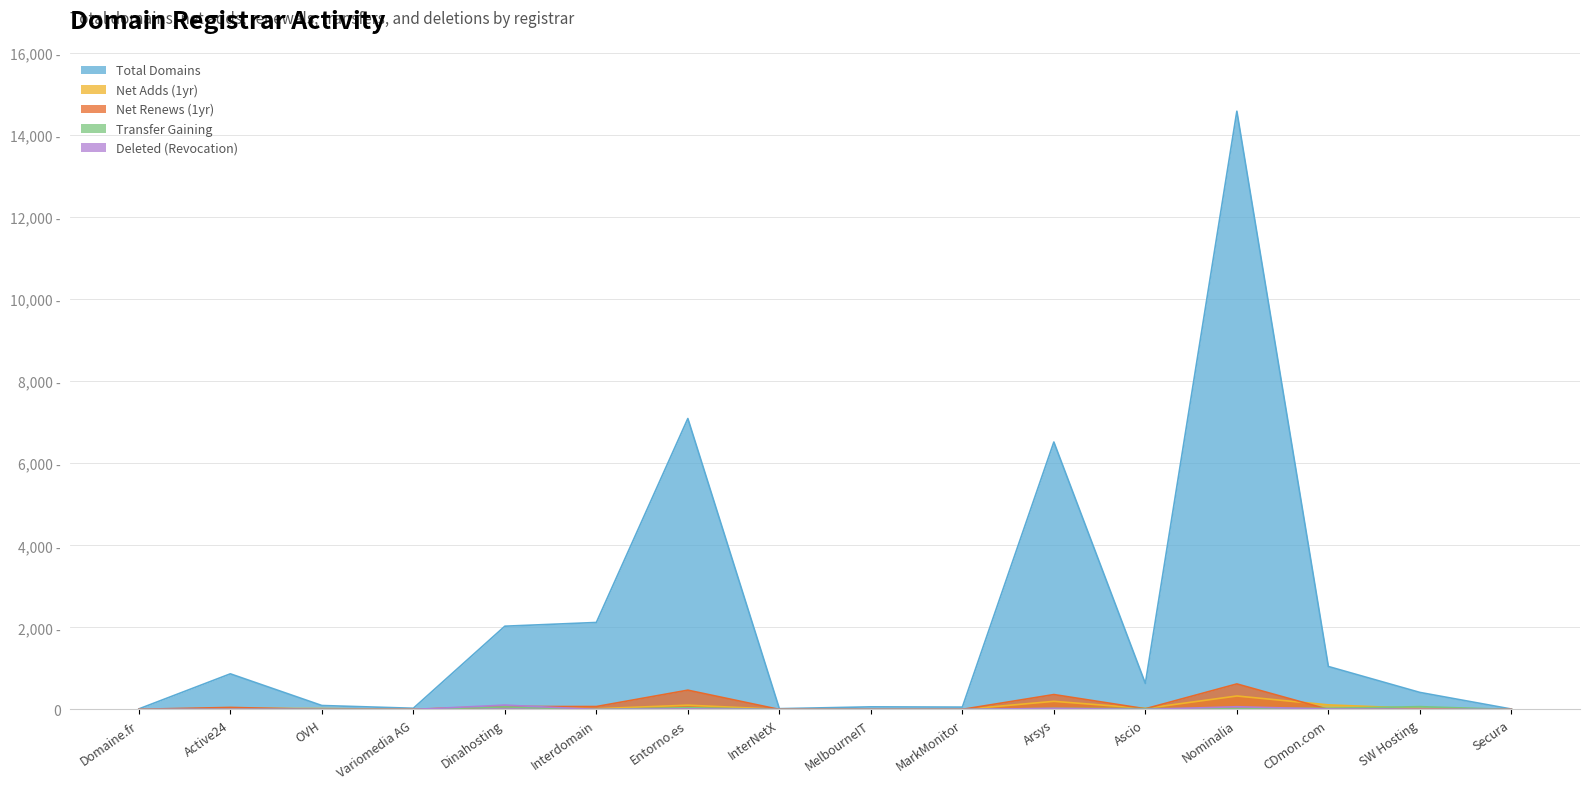

Reading left to right, extract all data points from this chart.

total-domains: Domaine.fr=13	Active24=868	OVH=96	Variomedia AG=29	Dinahosting=2029	Interdomain=2120	Entorno.es=7091	InterNetX=19	MelbourneIT=63	MarkMonitor=57	Arsys=6518	Ascio=633	Nominalia=14581	CDmon.com=1047	SW Hosting=415	Secura=10
net-adds-1-yr: Domaine.fr=0	Active24=25	OVH=22	Variomedia AG=2	Dinahosting=83	Interdomain=18	Entorno.es=104	InterNetX=3	MelbourneIT=0	MarkMonitor=0	Arsys=198	Ascio=25	Nominalia=328	CDmon.com=111	SW Hosting=25	Secura=0
net-renews-1-yr: Domaine.fr=4	Active24=49	OVH=0	Variomedia AG=1	Dinahosting=71	Interdomain=71	Entorno.es=470	InterNetX=0	MelbourneIT=0	MarkMonitor=2	Arsys=363	Ascio=17	Nominalia=622	CDmon.com=1	SW Hosting=0	Secura=1
transfer-gaining-successful: Domaine.fr=0	Active24=1	OVH=5	Variomedia AG=0	Dinahosting=62	Interdomain=1	Entorno.es=43	InterNetX=0	MelbourneIT=0	MarkMonitor=0	Arsys=25	Ascio=21	Nominalia=21	CDmon.com=29	SW Hosting=68	Secura=0
deleted-domain-revocation: Domaine.fr=0	Active24=5	OVH=1	Variomedia AG=0	Dinahosting=106	Interdomain=1	Entorno.es=12	InterNetX=0	MelbourneIT=0	MarkMonitor=0	Arsys=26	Ascio=0	Nominalia=66	CDmon.com=10	SW Hosting=5	Secura=0